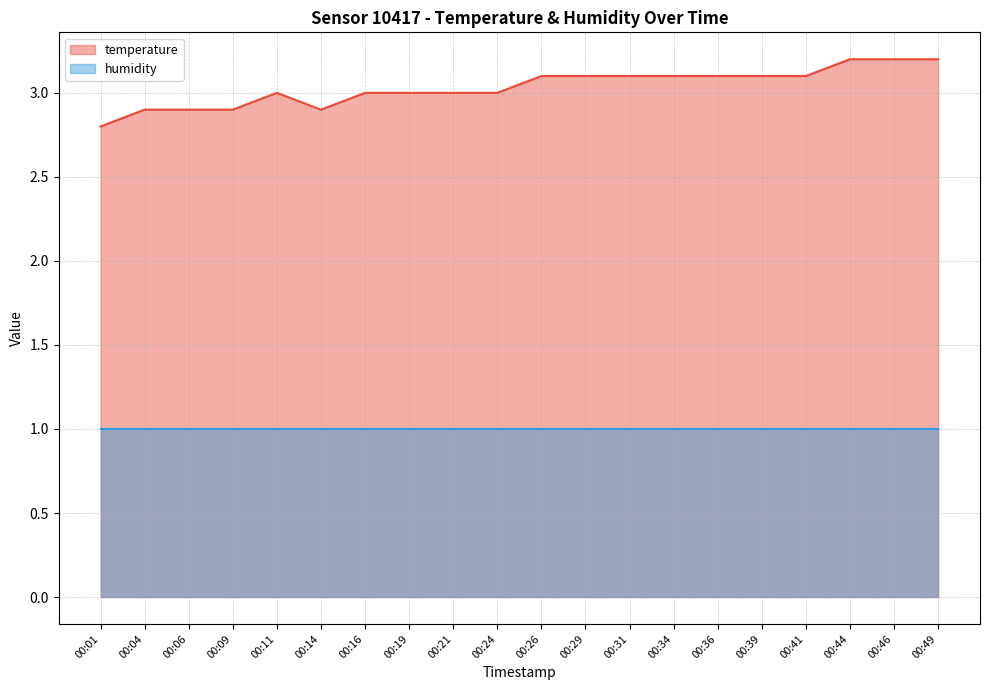

Count the number of values greater than 3.

10